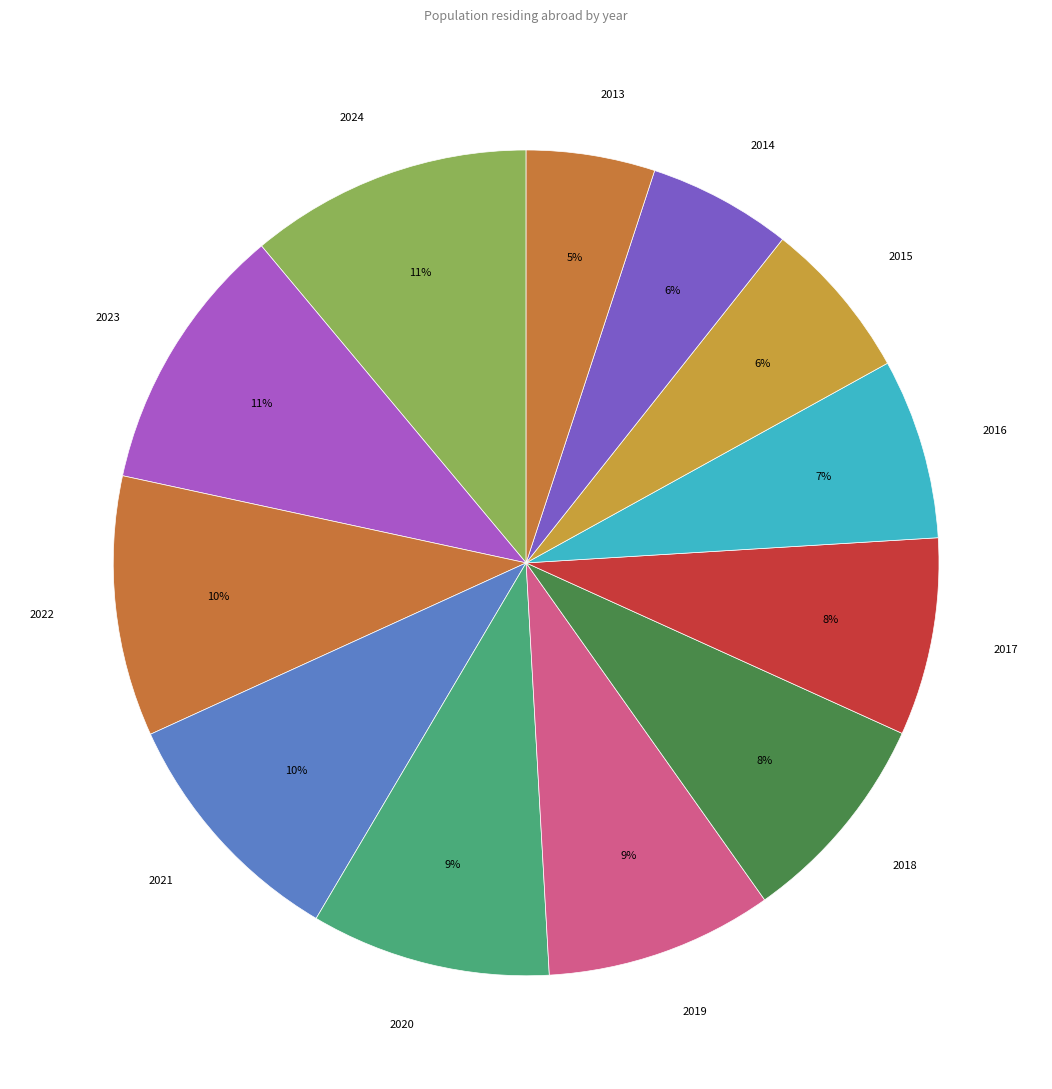

Is there any slice that represents more than half of the pie?

No